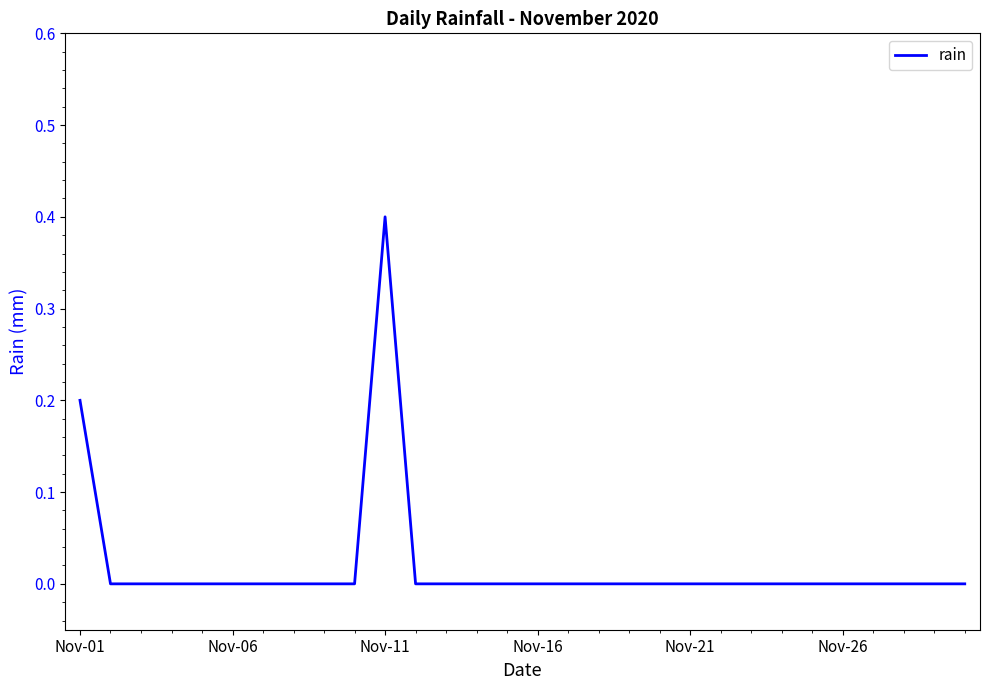

What is the greatest value displayed?

0.4